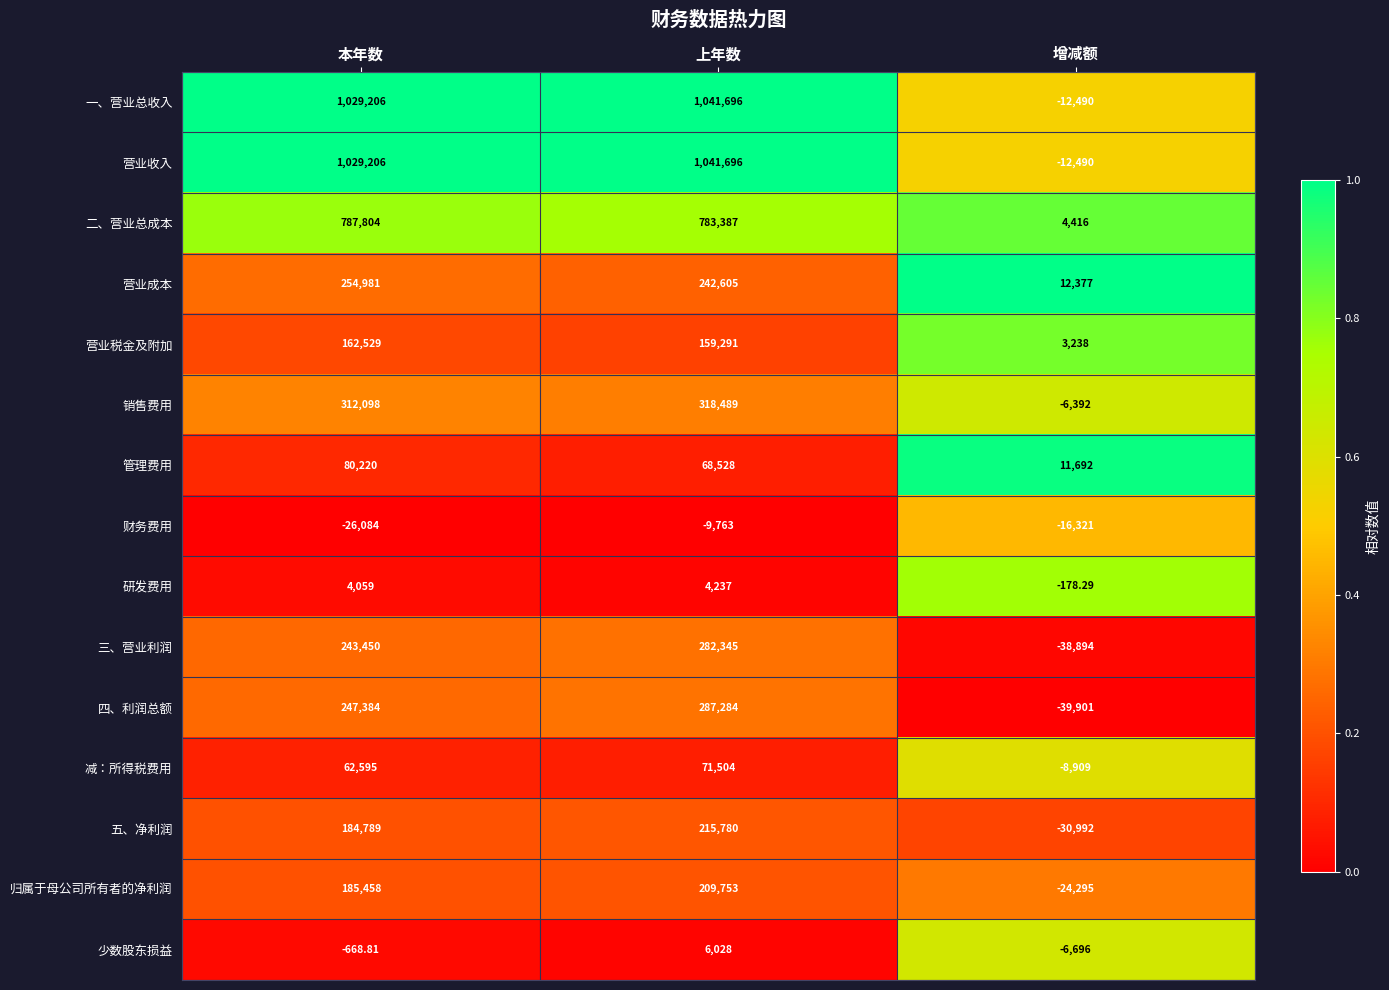

Which category has the highest value across all series?

上年数